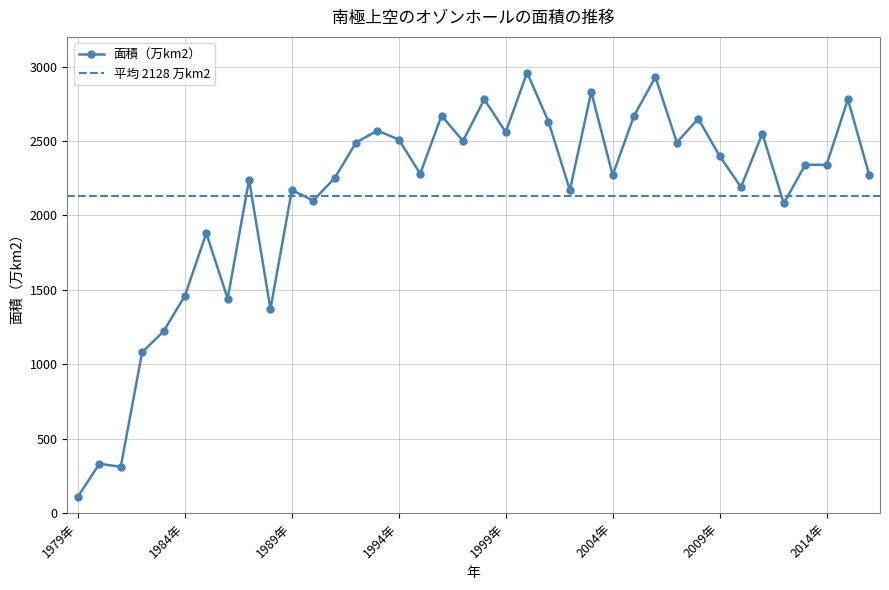

Rank the categories by value from highest to lowest.

2000年, 2006年, 2003年, 1998年, 2015年, 1996年, 2005年, 2008年, 2001年, 1993年, 1999年, 2011年, 1994年, 1997年, 1992年, 2007年, 2009年, 2013年, 2014年, 1995年, 2004年, 2016年, 1991年, 1987年, 2010年, 1989年, 2002年, 1990年, 2012年, 1985年, 1984年, 1986年, 1988年, 1983年, 1982年, 1980年, 1981年, 1979年